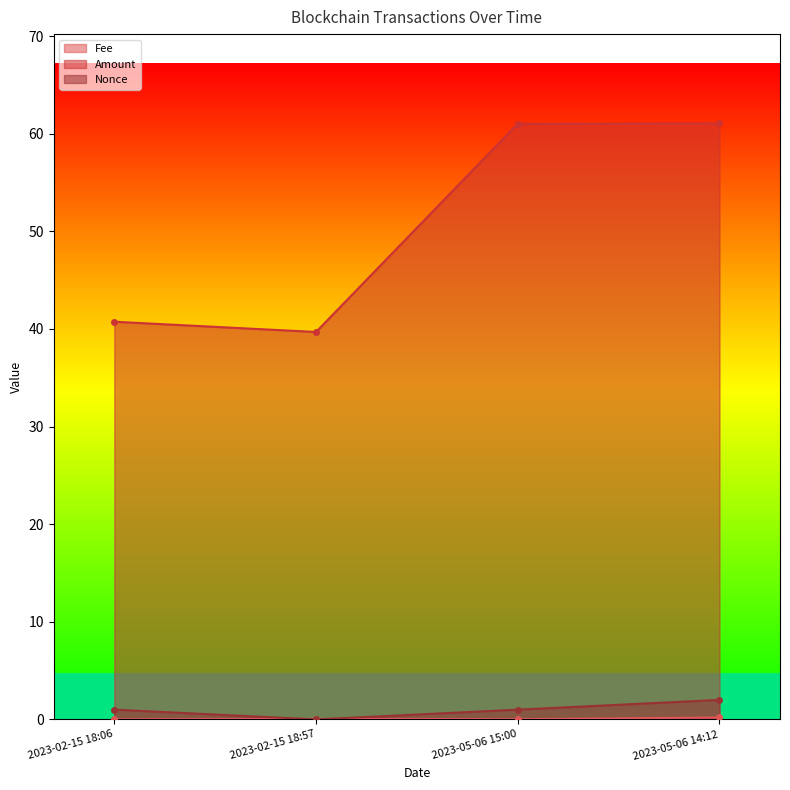

What is the difference between the highest and lowest values at 2023-05-06 15:00?

61.0